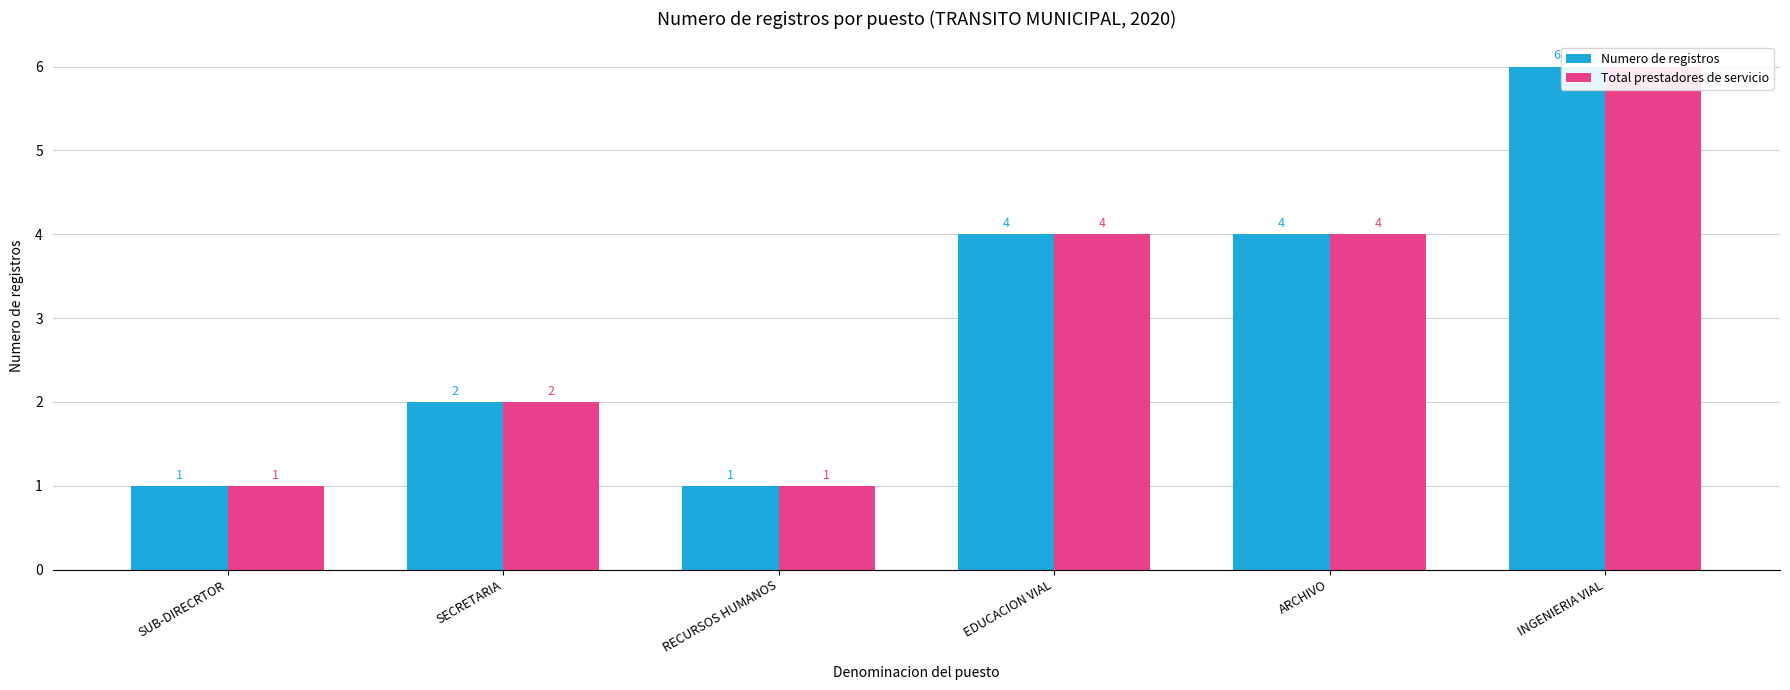

What is the approximate value of Numero de registros at SECRETARIA?

2